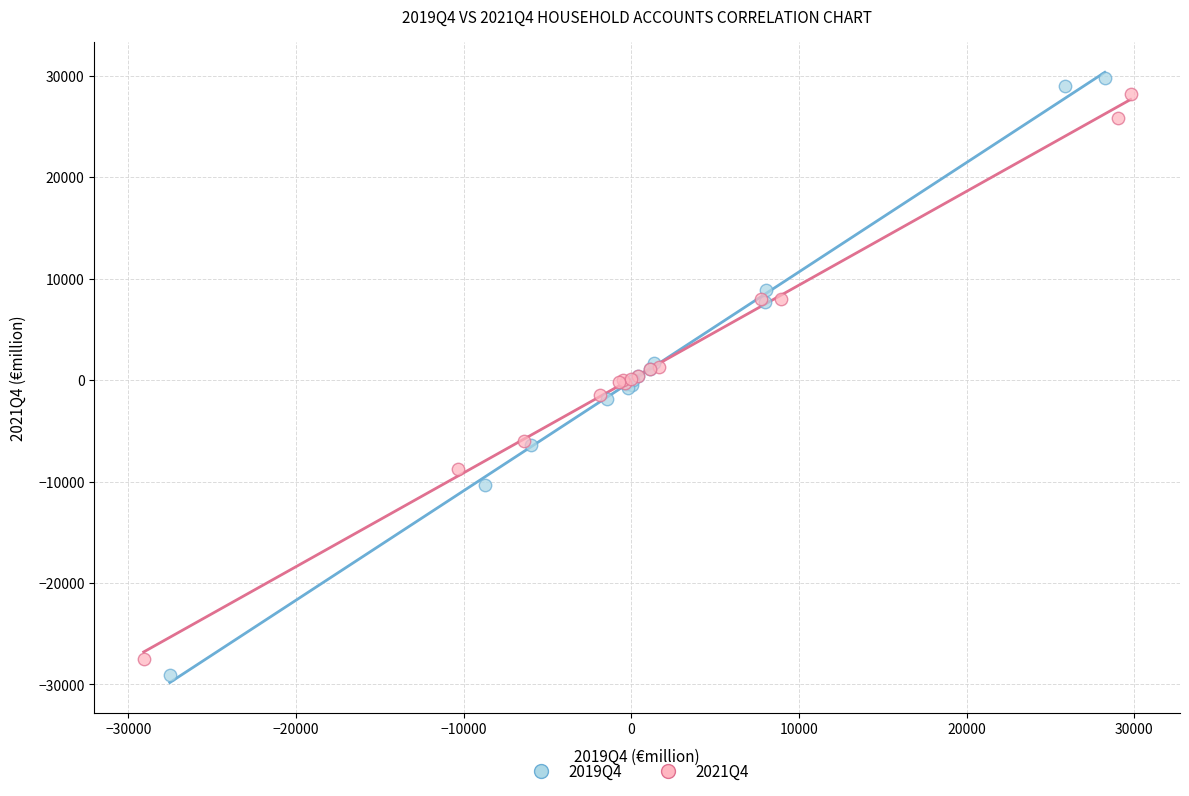

Which series contains the lowest Y value?

2019Q4